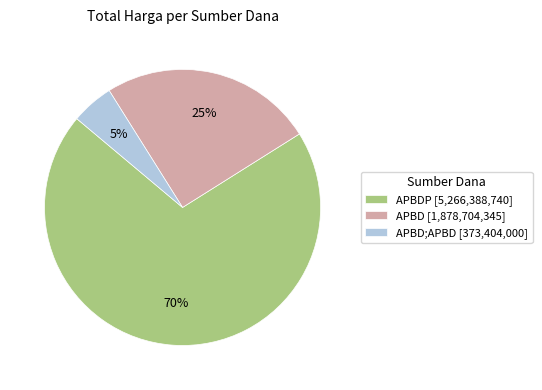

How many slices are in this pie chart?

3